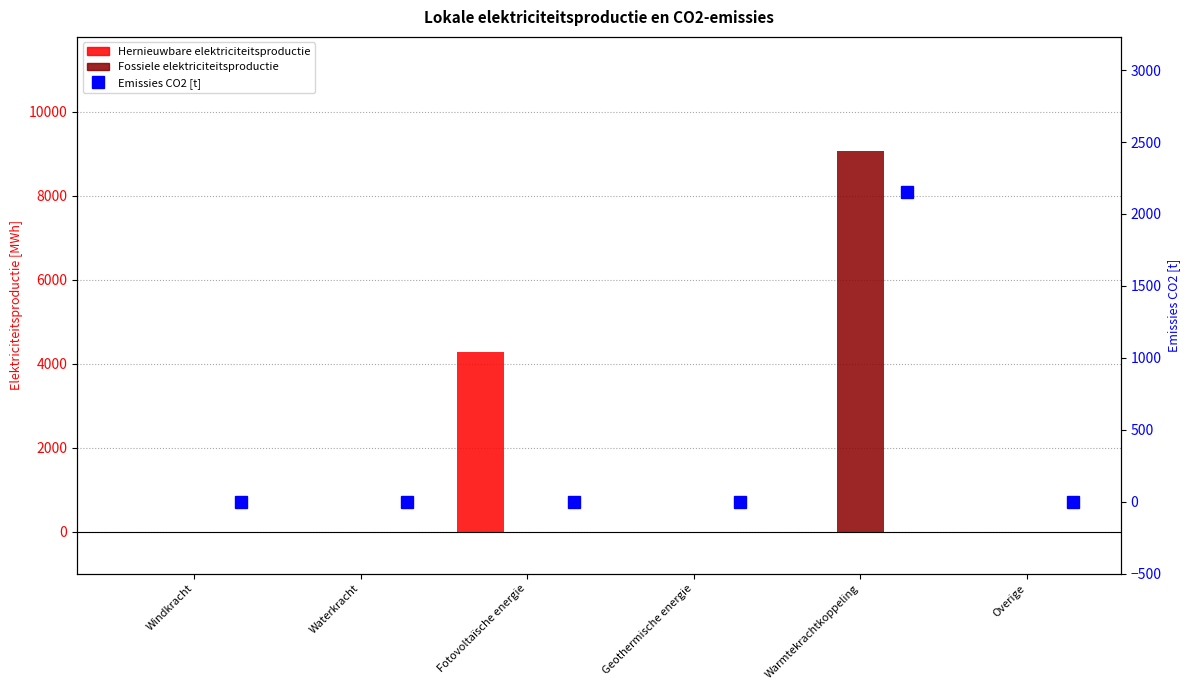

Which label corresponds to the largest value in the chart?

Warmtekrachtkoppeling